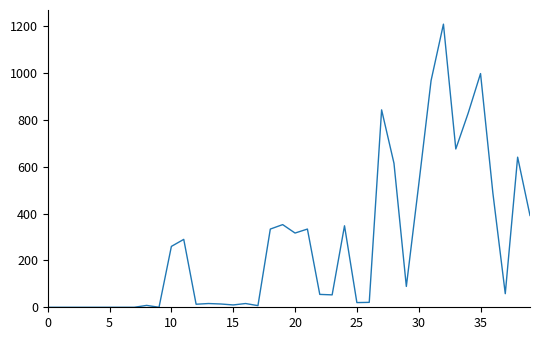

What is the difference between the maximum and minimum values?

1209